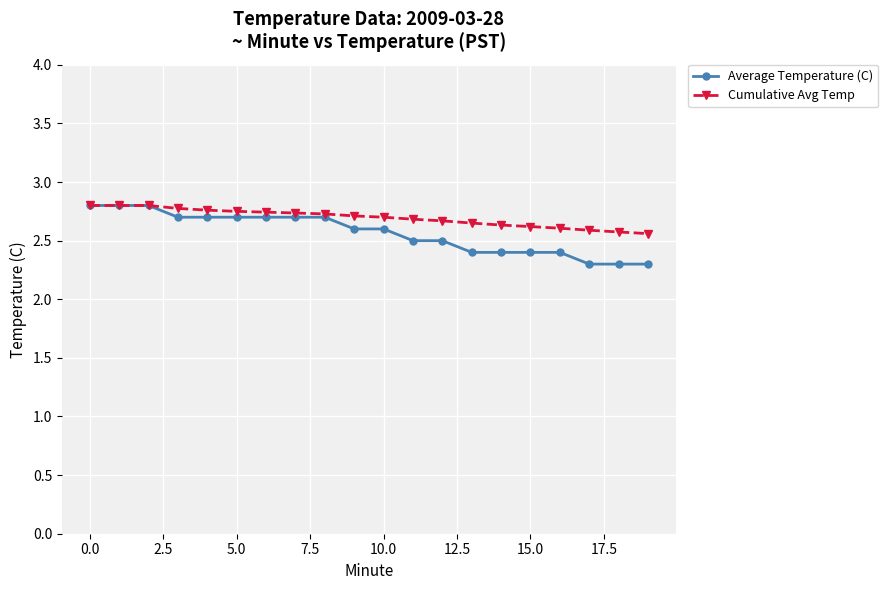

How many Cumulative Avg Temp values are between 2 and 3?

20